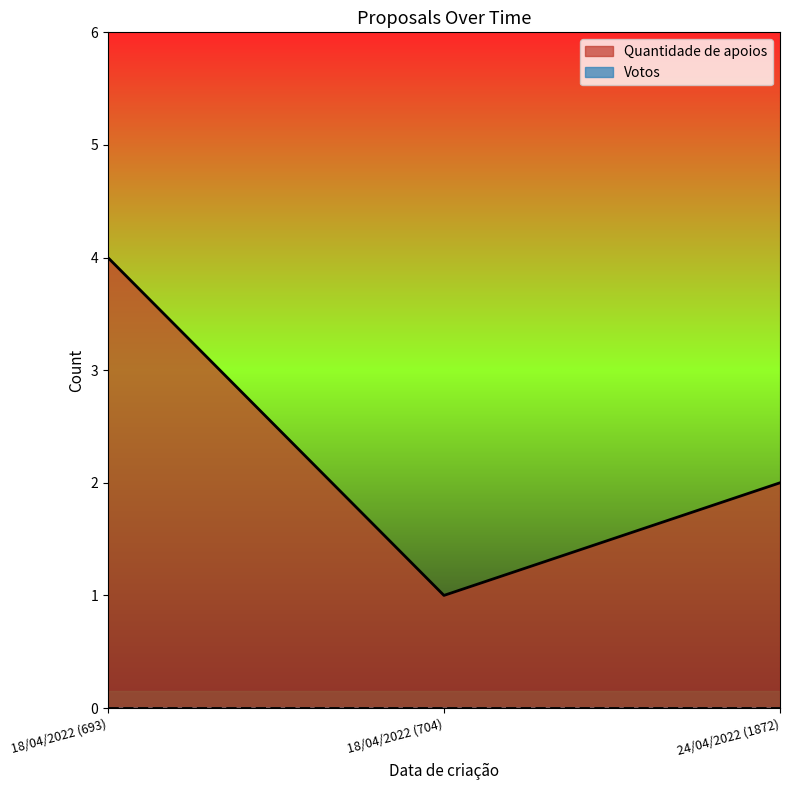

How many values are between 1 and 4?

3